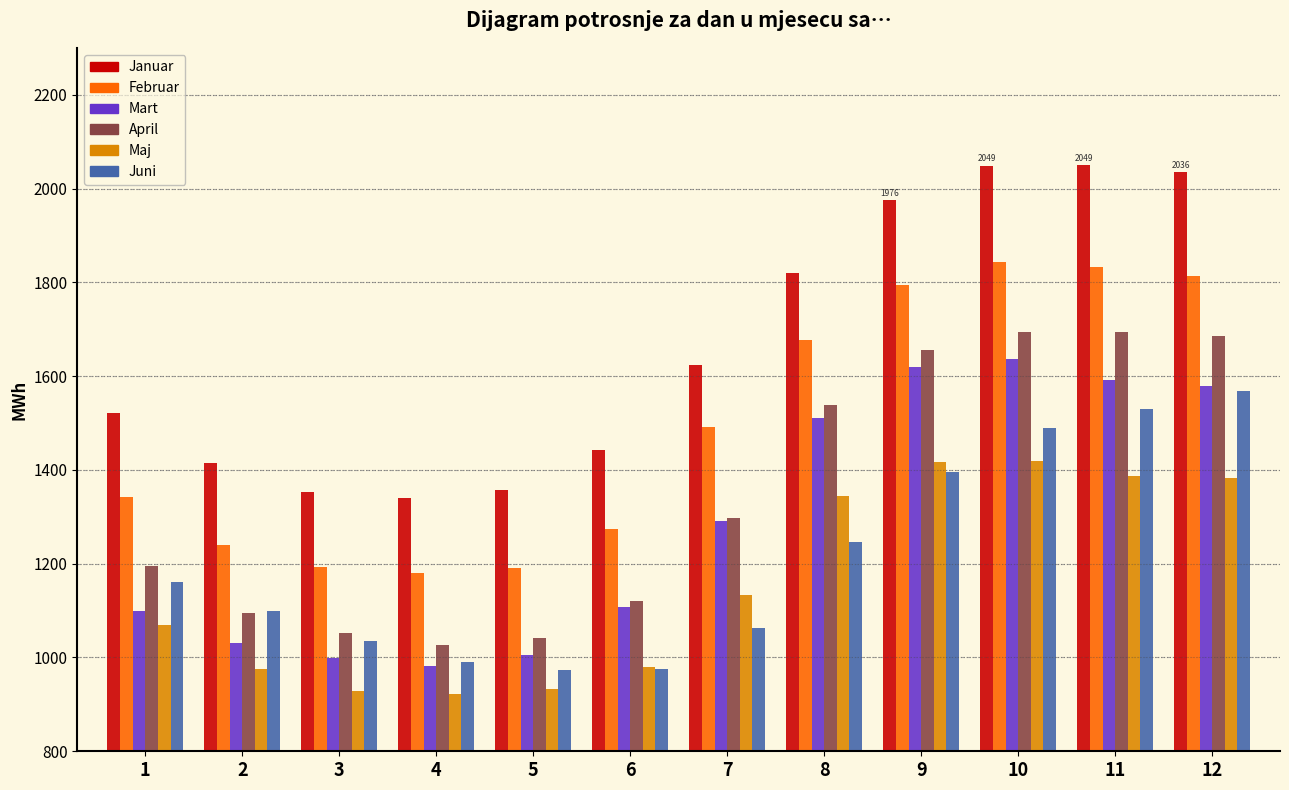

Which series has the widest spread of values?

Januar